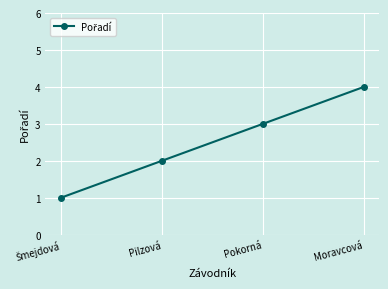

At which label is the value closest to 2?

Pilzová